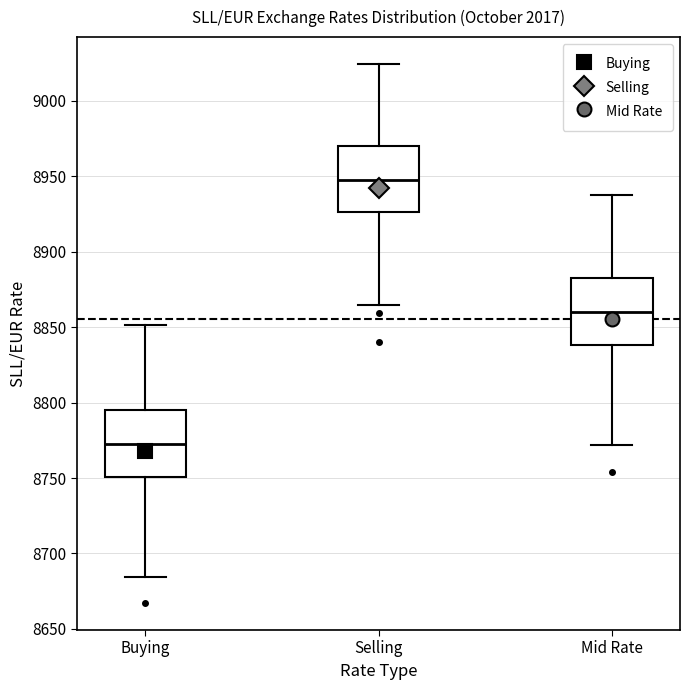

Reading left to right, read every box against the y-axis: the position of its median line, the range the box covers, and the ends of its whiskers. The values are not printed on the chart, so give them approximately, as read against the axis.

Buying: median 8770, box 8750 to 8795, whiskers 8685 to 8850
Selling: median 8945, box 8925 to 8970, whiskers 8865 to 9025
Mid Rate: median 8860, box 8840 to 8885, whiskers 8770 to 8940